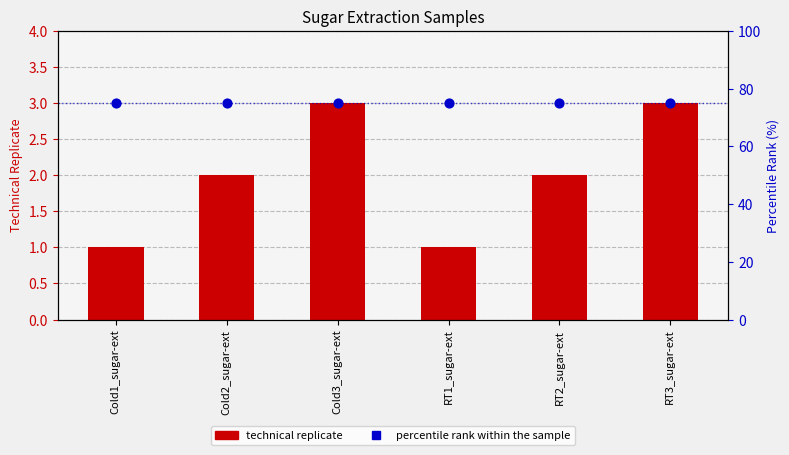

At how many categories does at least one series exceed 57?

6